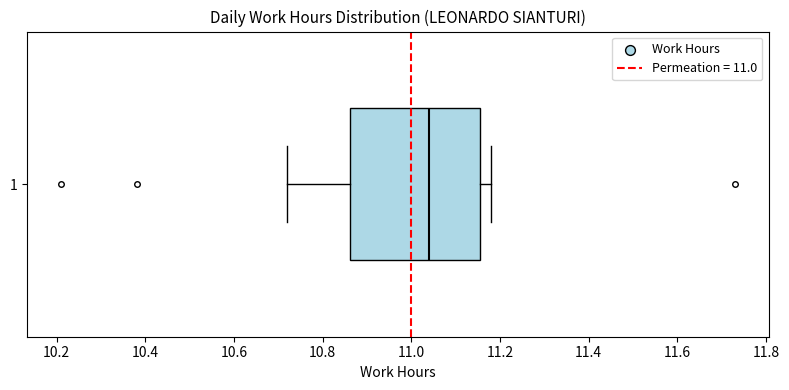

Read this box plot against the x-axis: the position of the median line, the range covered by the box, and the ends of both whiskers. The values are not printed on the chart, so give them approximately, as read against the axis.

median 11.04, box 10.86 to 11.16, whiskers 10.72 to 11.18